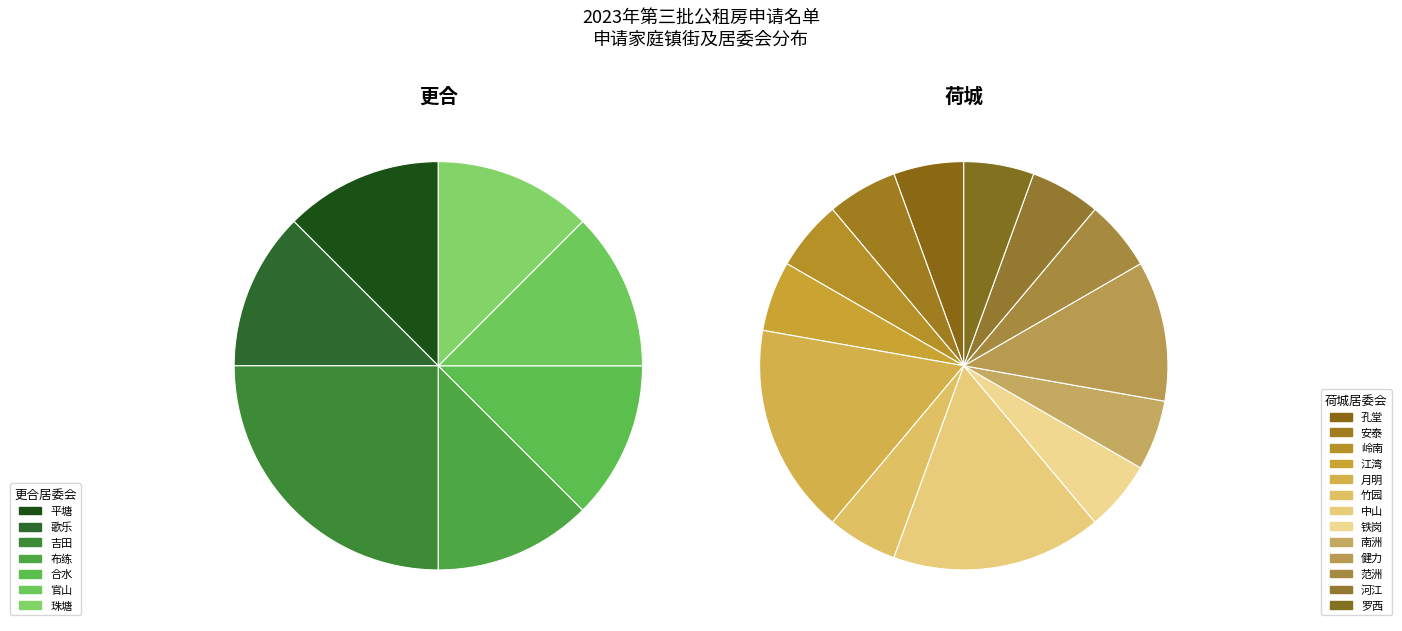

The 更合 slice represents 31% of the pie. True or false?

True